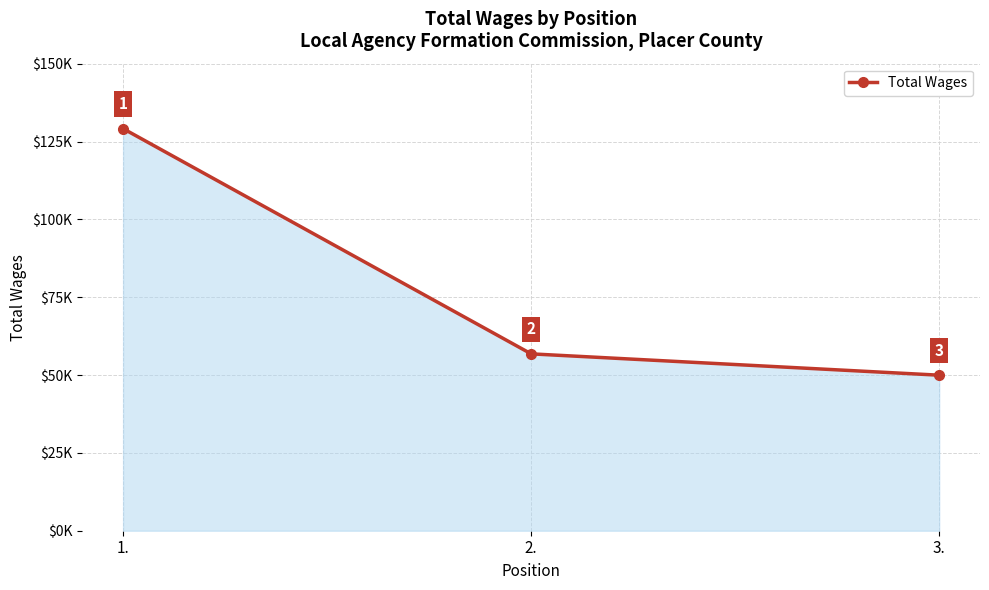

Which category has the highest value across all series?

1.